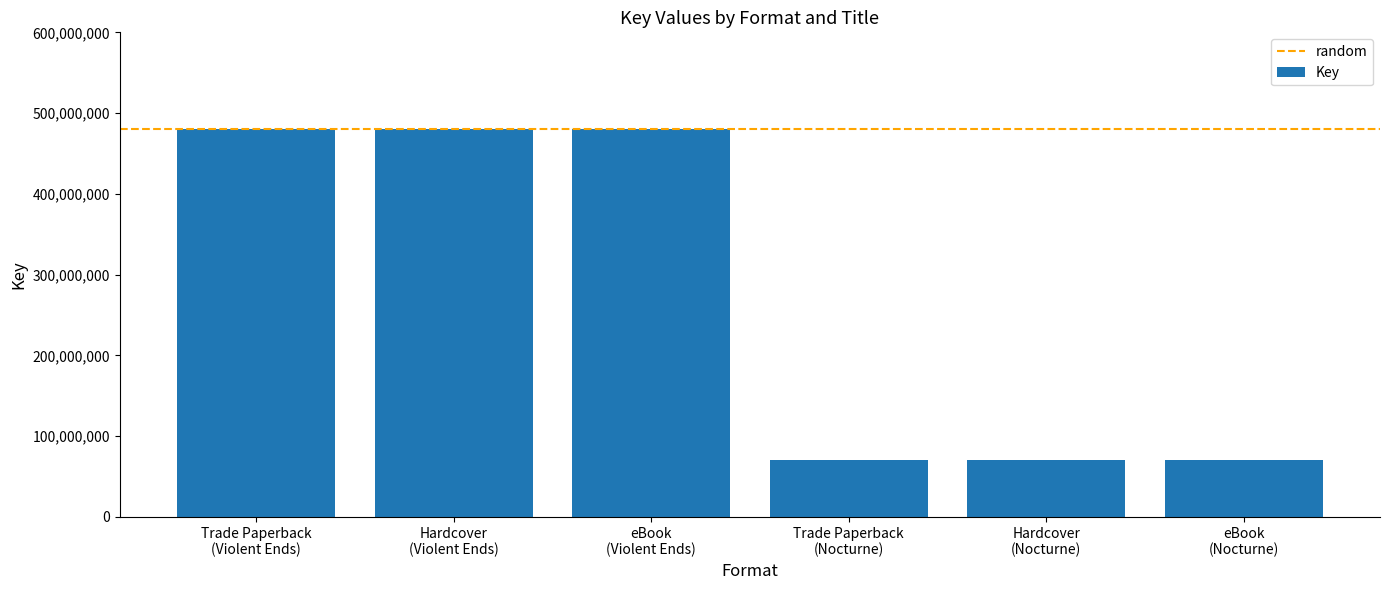

How many series are shown in this chart?

1